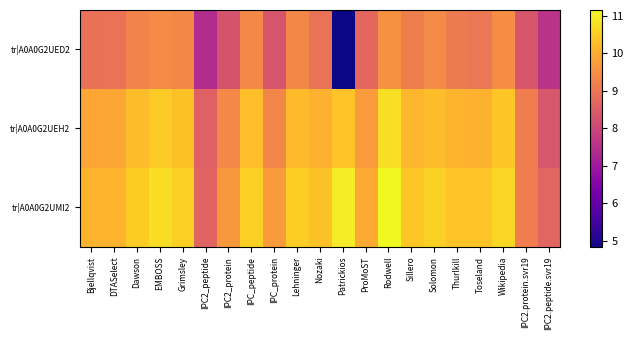

What is the spread (max minus min) of values at IPC2_peptide?

1.2